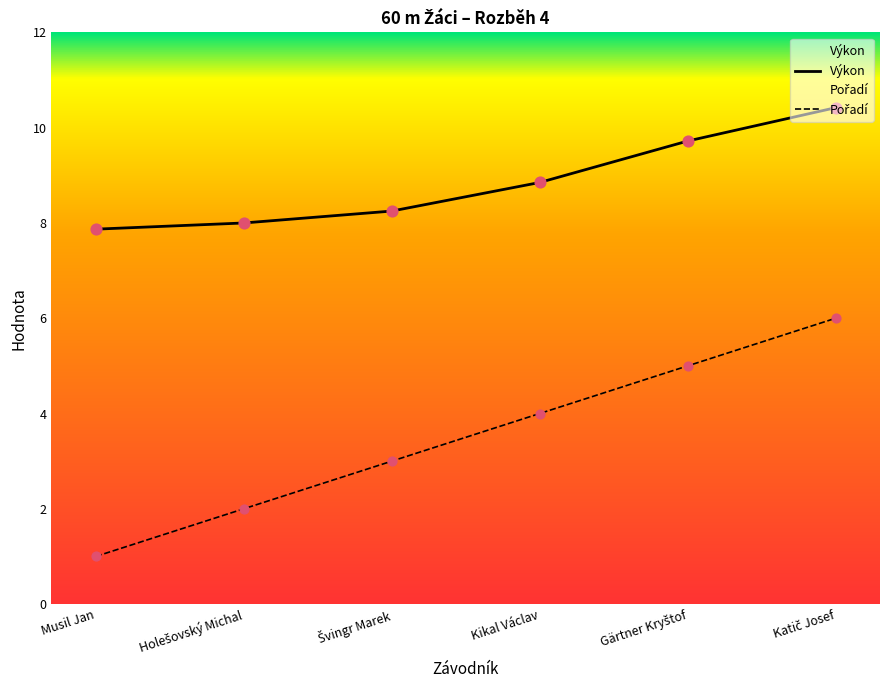

Which series contains the lowest Y value?

Pořadí